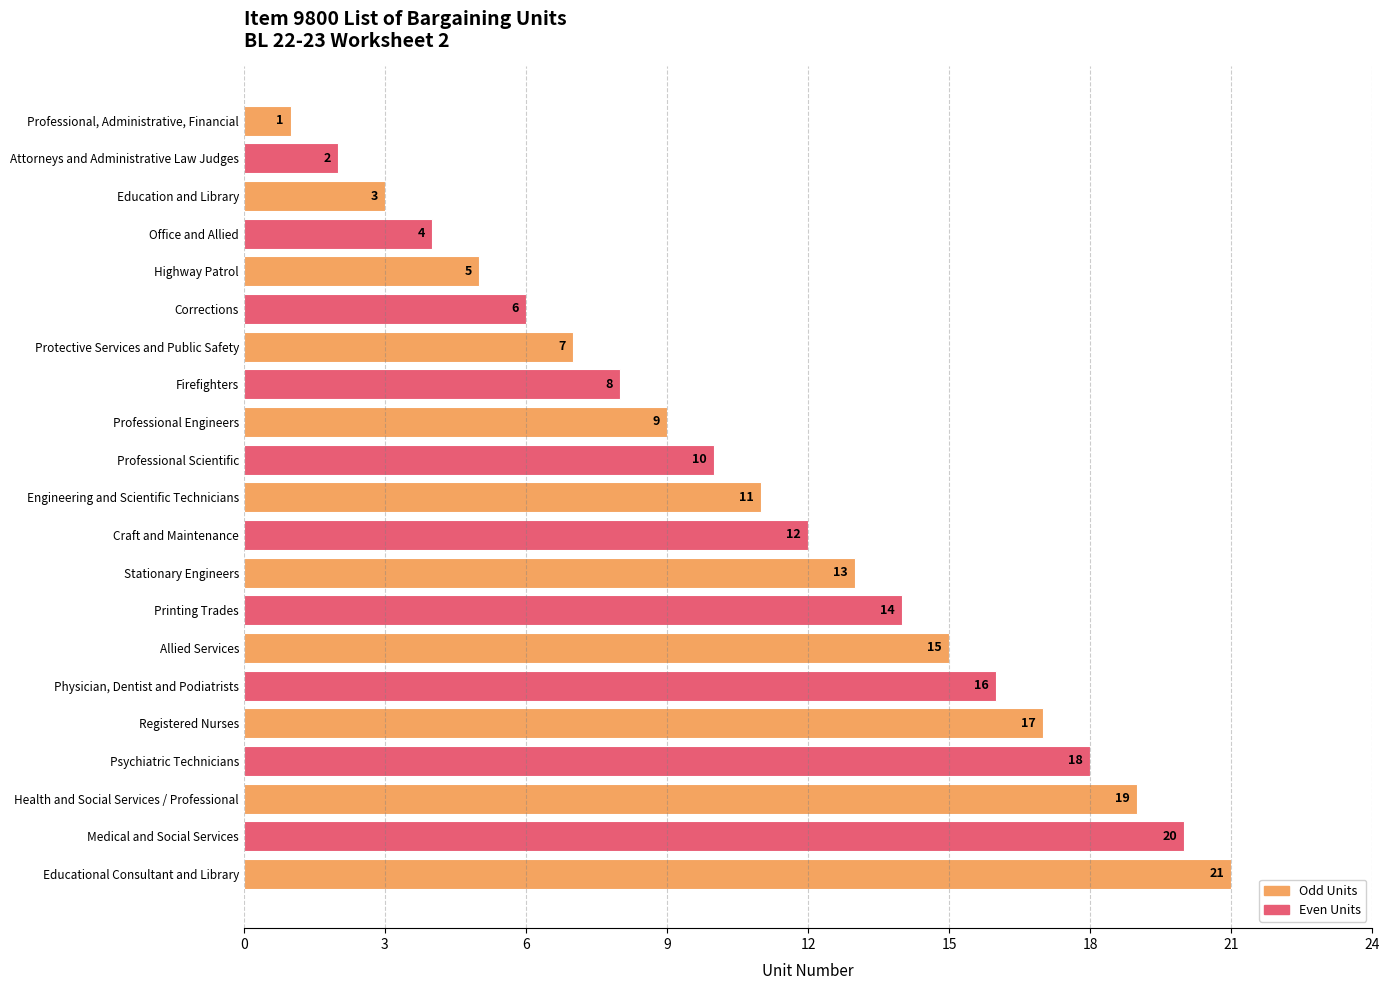

Is it true that the value at Registered Nurses is 17?

True